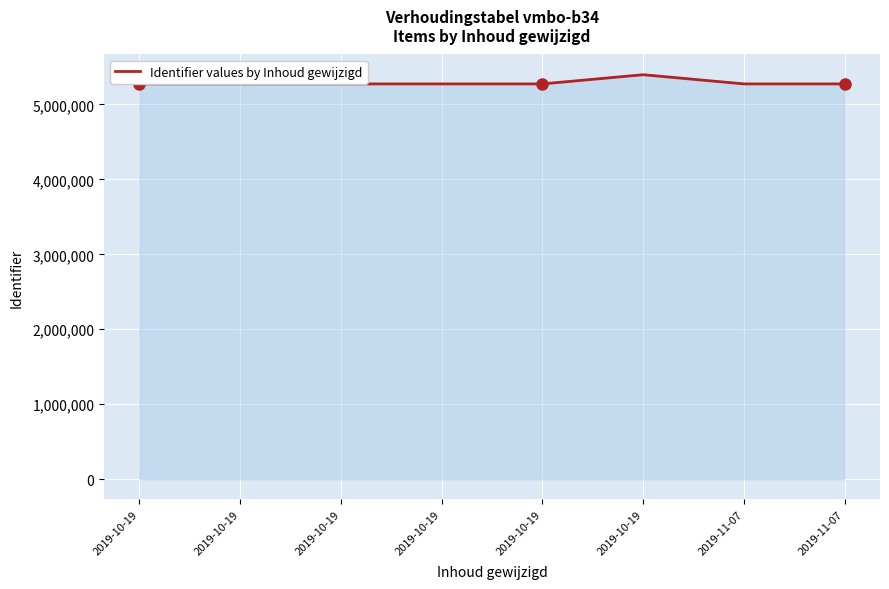

How many values are below 5272689?

4